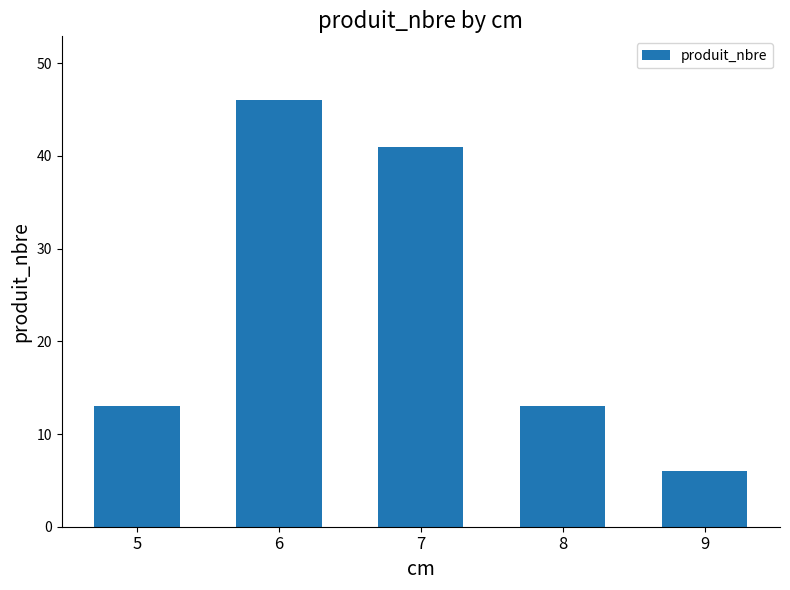

What is the difference between the maximum and second lowest values?

33